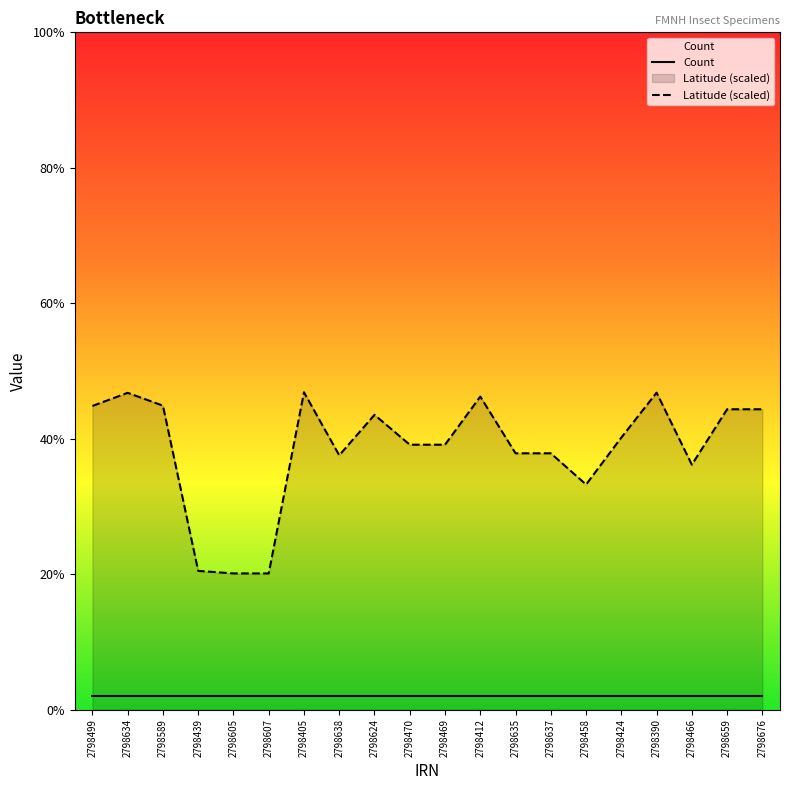

What is the change in value from 2798469 to 2798466?

-1.5